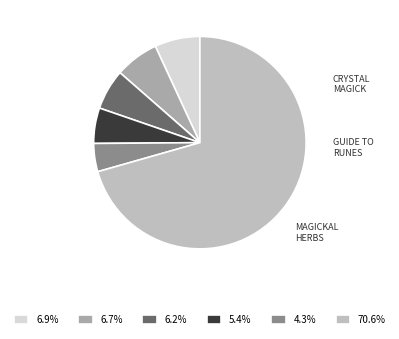

How many segments does this pie chart have?

6